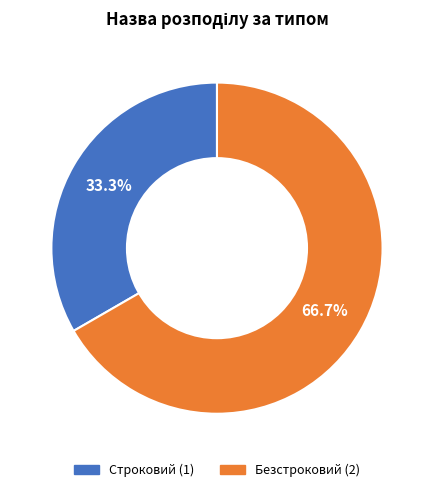

Is there any slice that represents more than half of the pie?

Yes